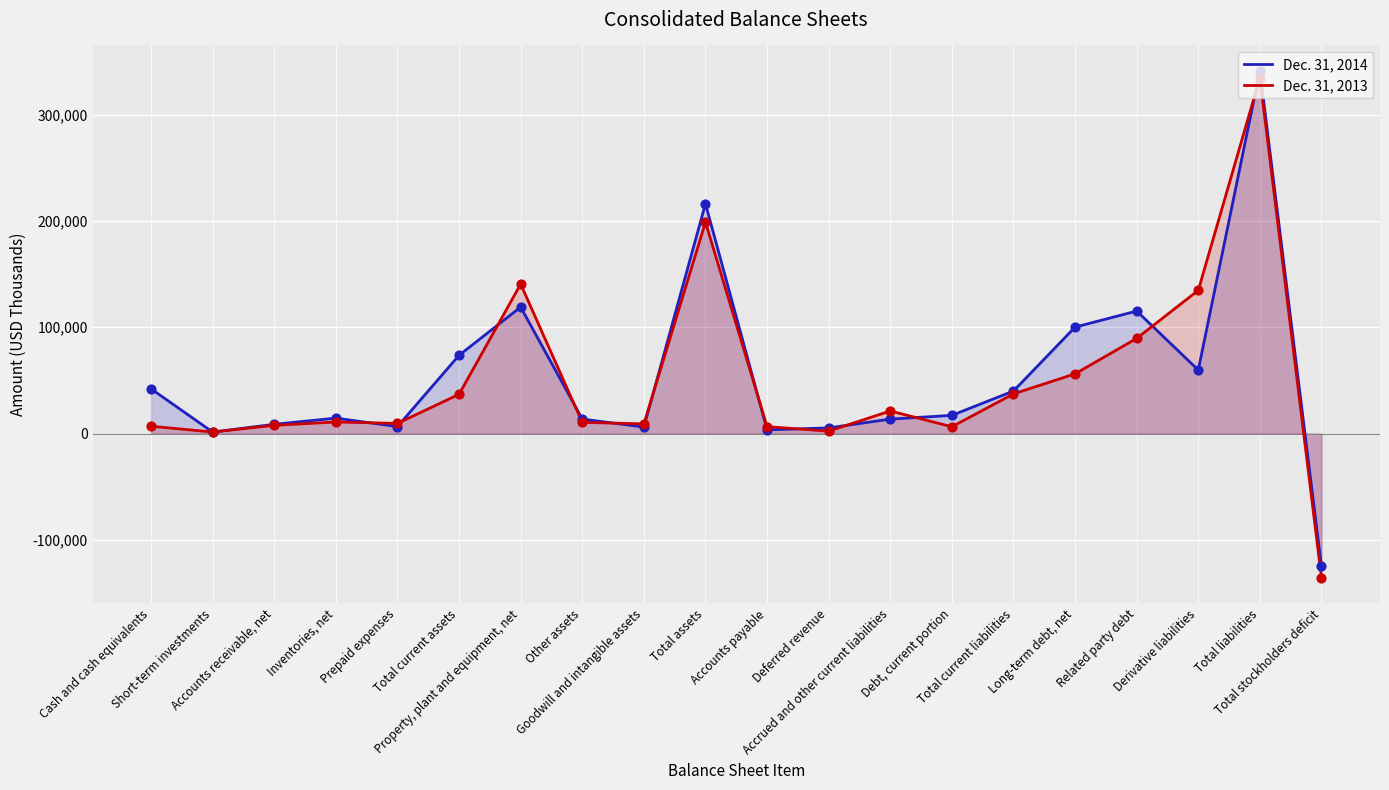

What is the total value across all series at Debt, current portion?

23491